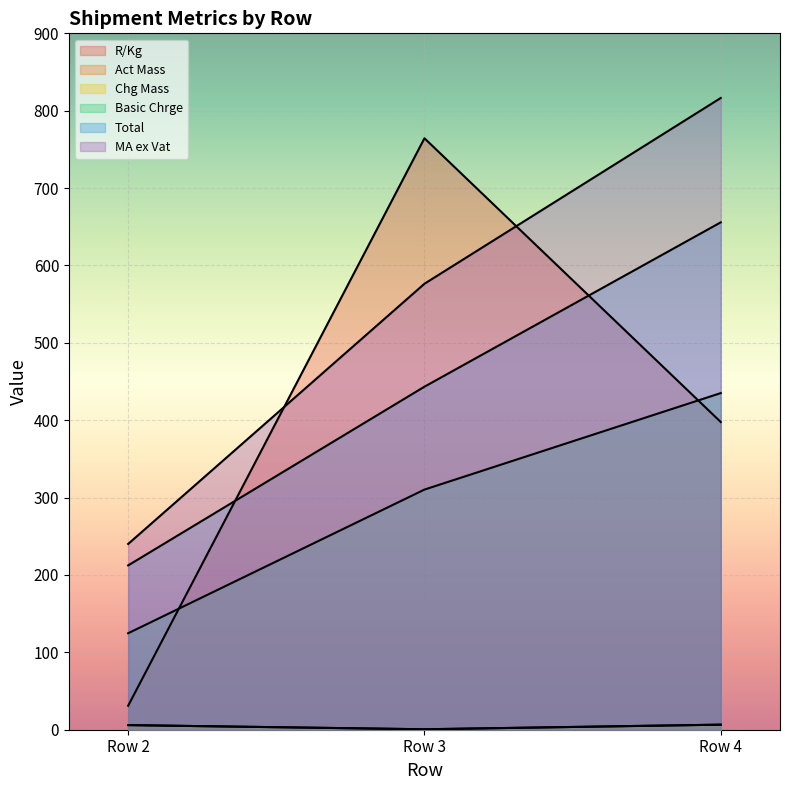

List the labels in order of Total value, largest first.

Row 4, Row 3, Row 2